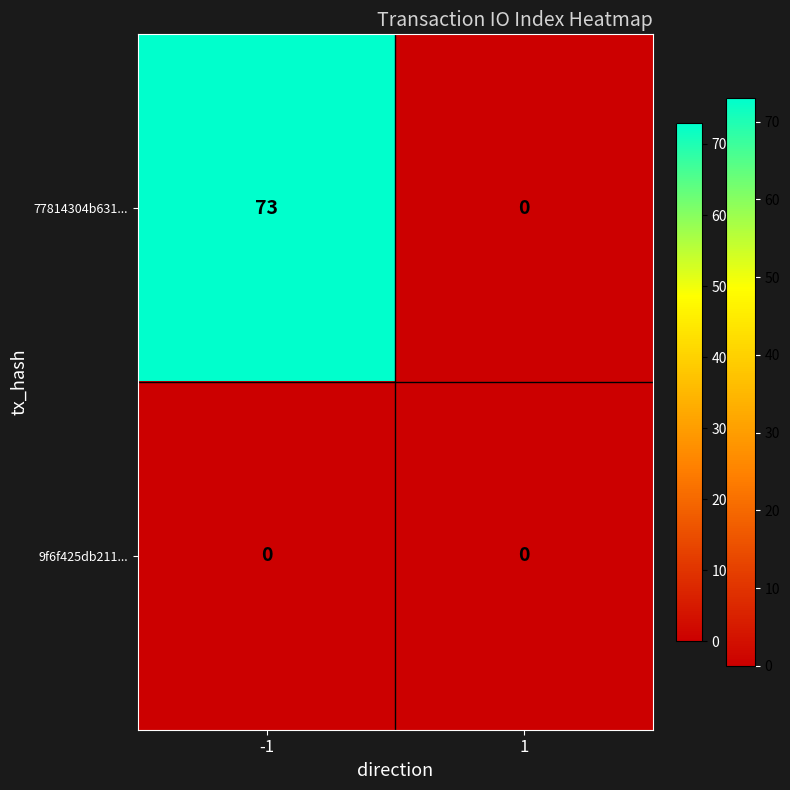

Count the number of categories in the chart.

2